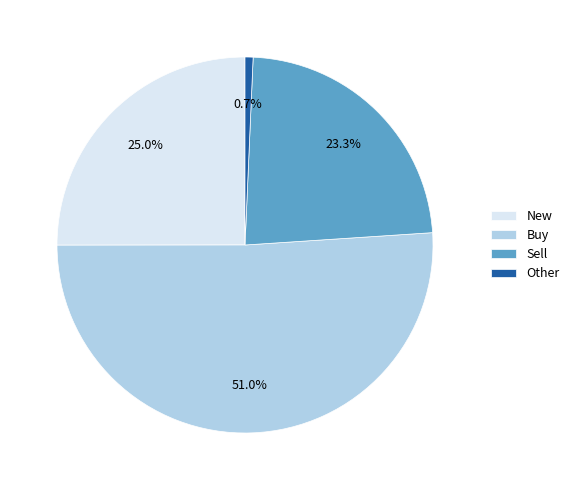

How many segments does this pie chart have?

4